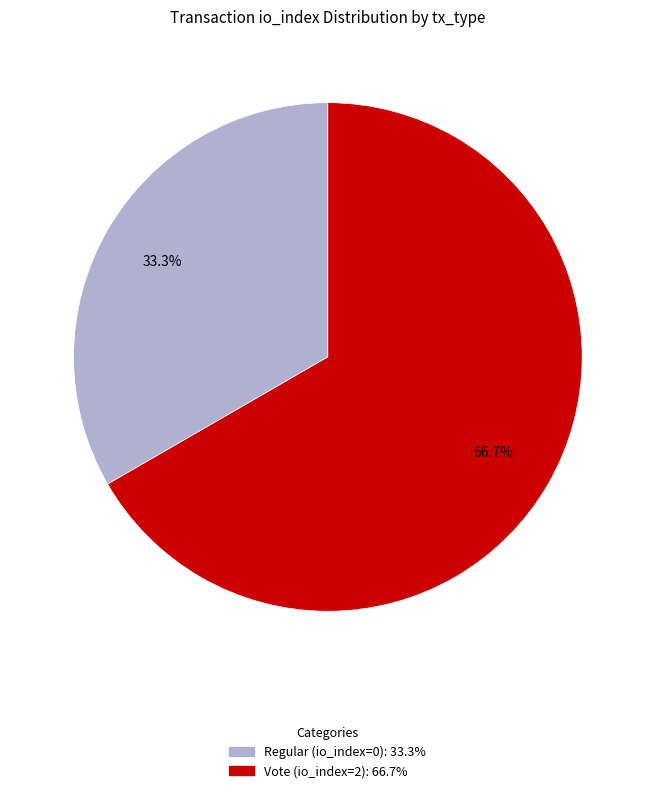

Does Regular (io_index=0) represent more than half of the total?

No